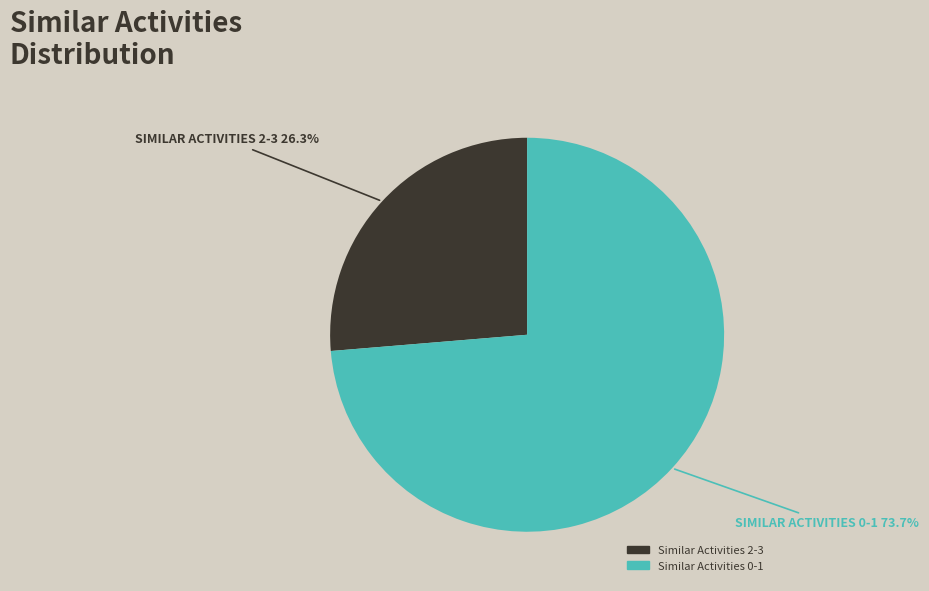

Is there any slice that represents more than half of the pie?

Yes